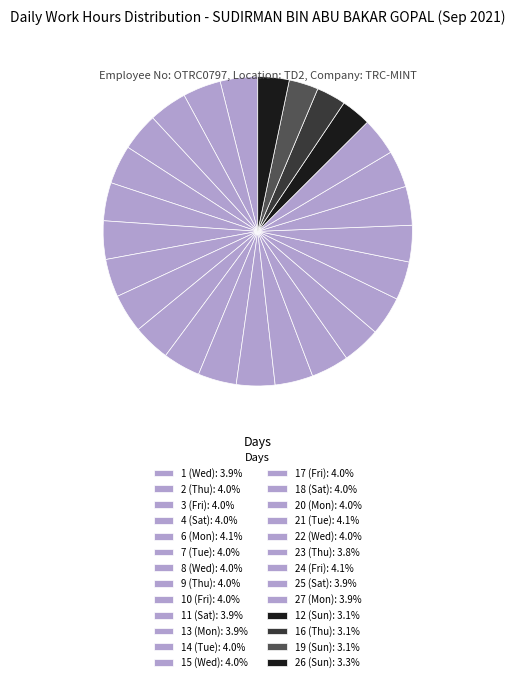

How many slices are in this pie chart?

26